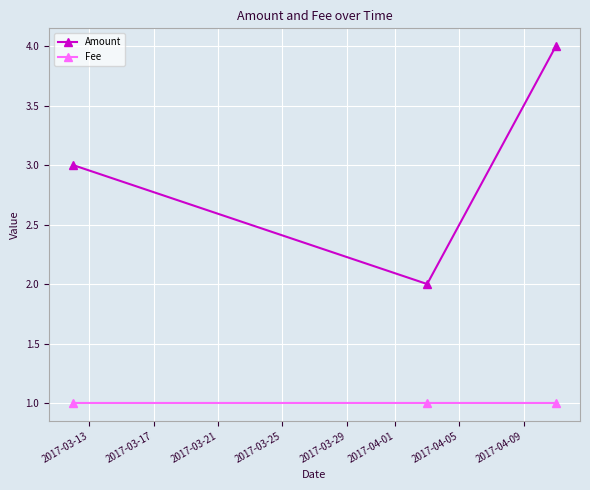

What is the smallest value displayed?

1.0